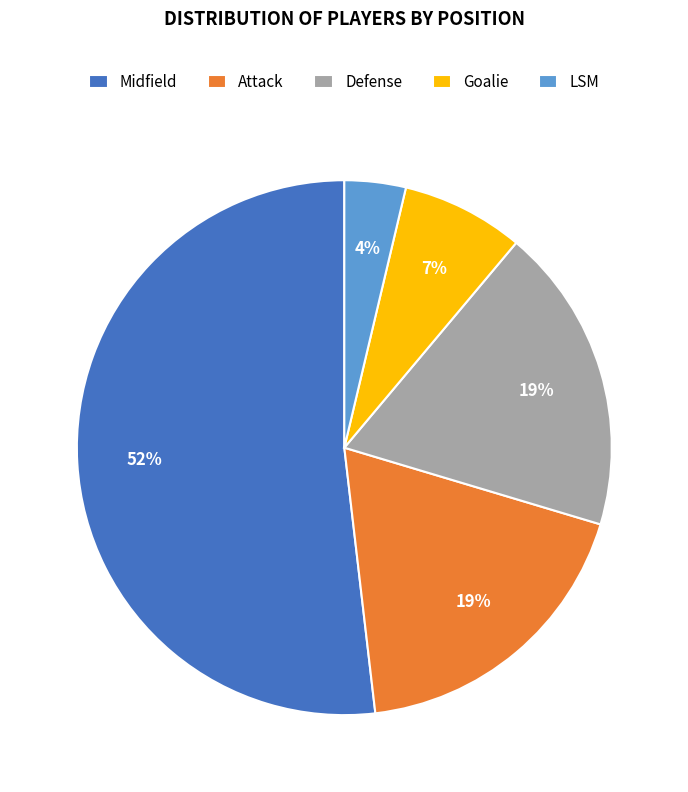

Is Attack the majority of the pie?

No